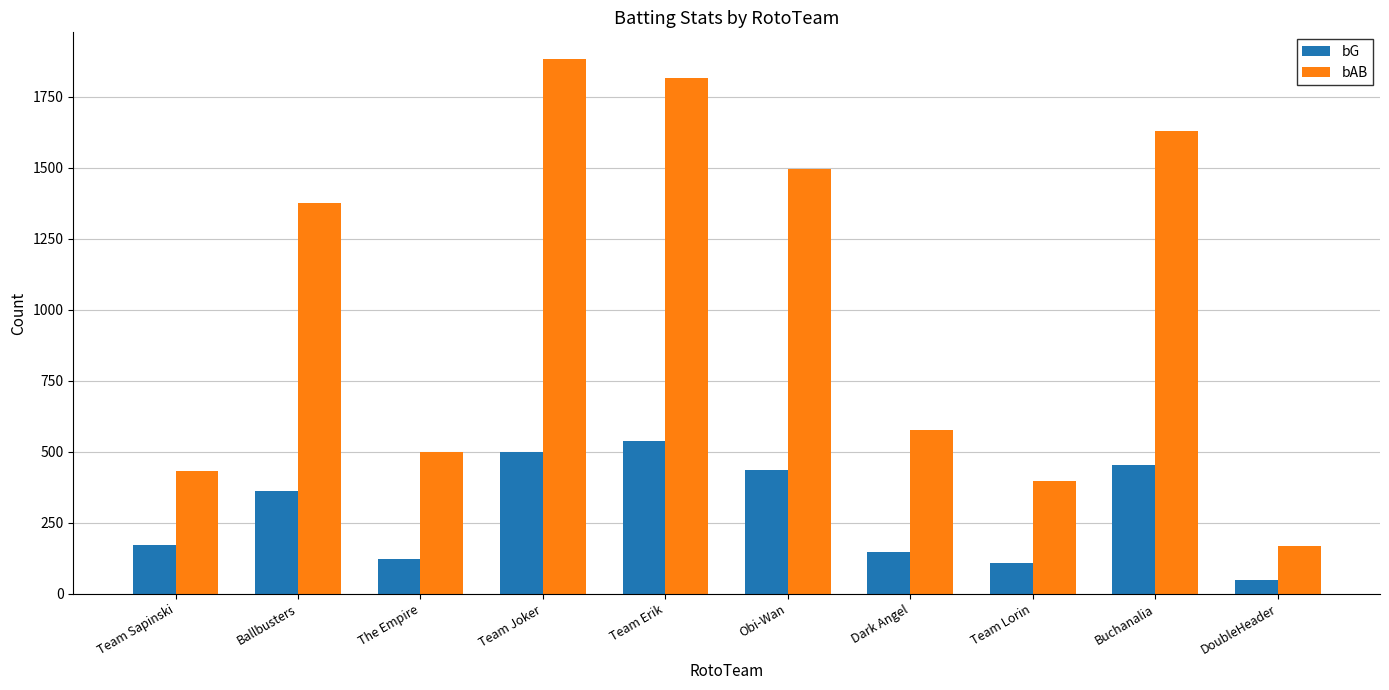

What are all the series names shown in the legend?

bG, bAB